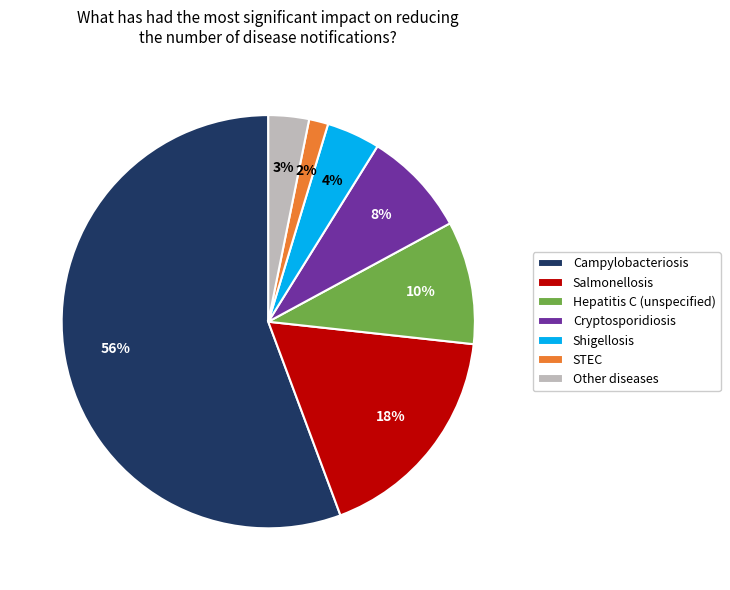

The Campylobacteriosis slice represents 50% of the pie. True or false?

False